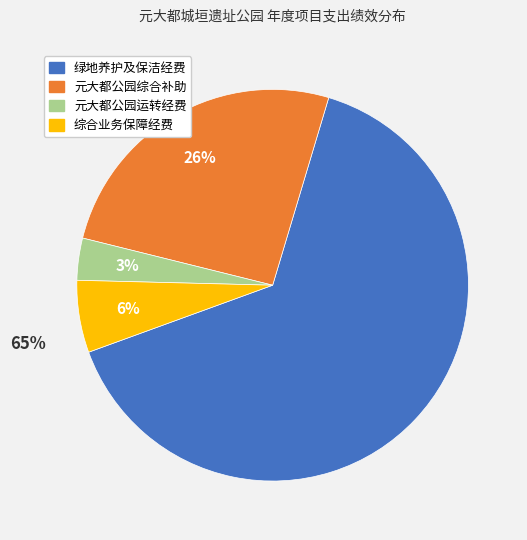

Is there any slice that represents more than half of the pie?

Yes